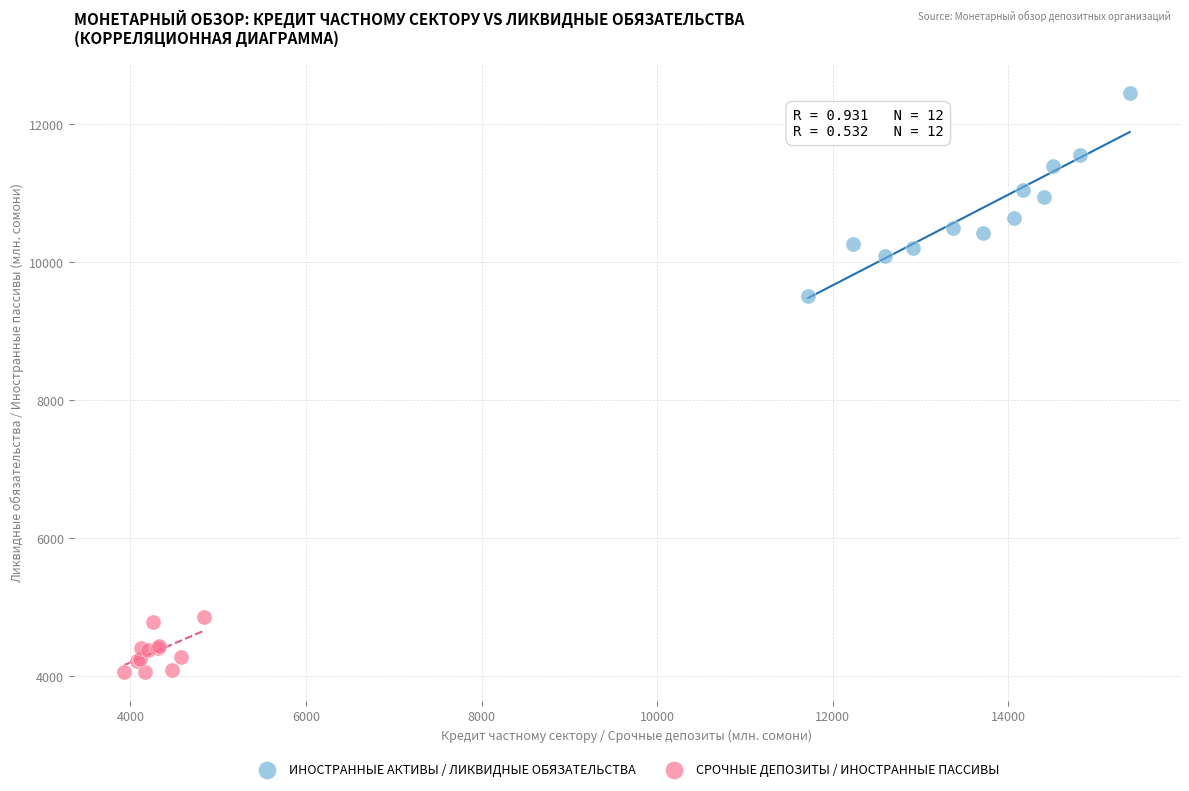

Which series contains the highest Y value?

ИНОСТРАННЫЕ АКТИВЫ / ЛИКВИДНЫЕ ОБЯЗАТЕЛЬСТВА